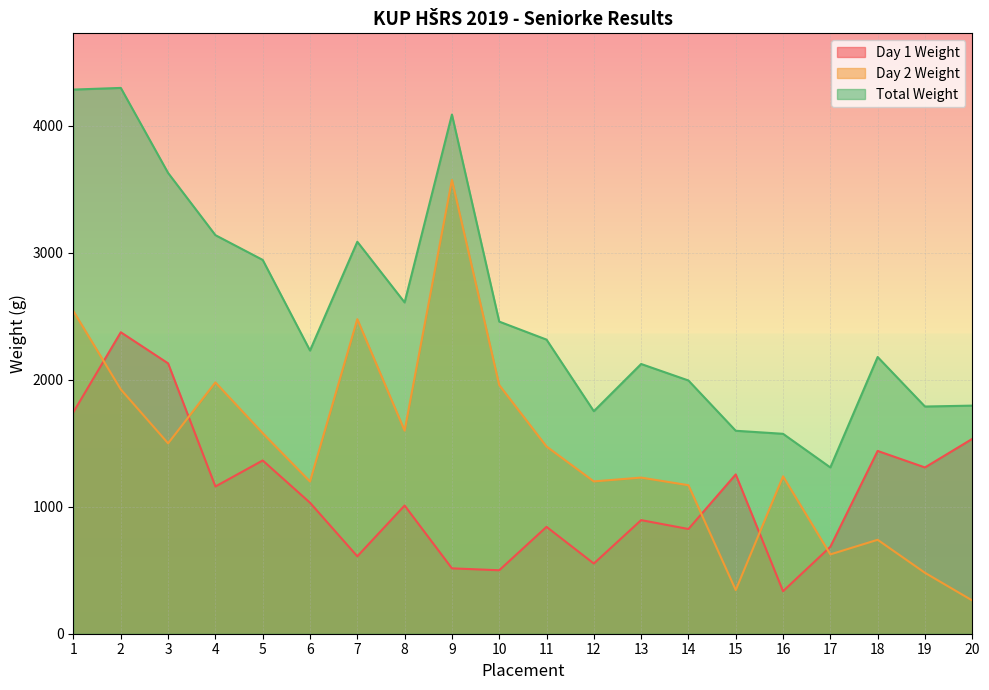

At 20, list the series in order from smallest to largest.

Day 2 Weight, Day 1 Weight, Total Weight